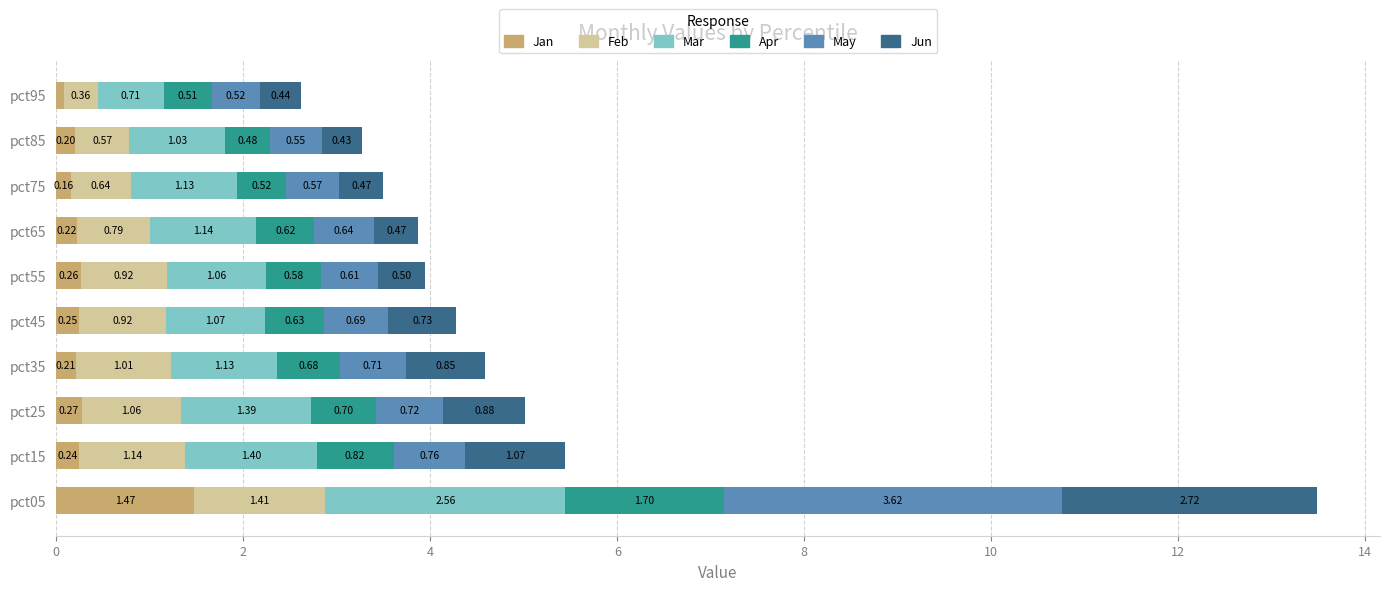

What is the total value across all series at pct55?

3.9